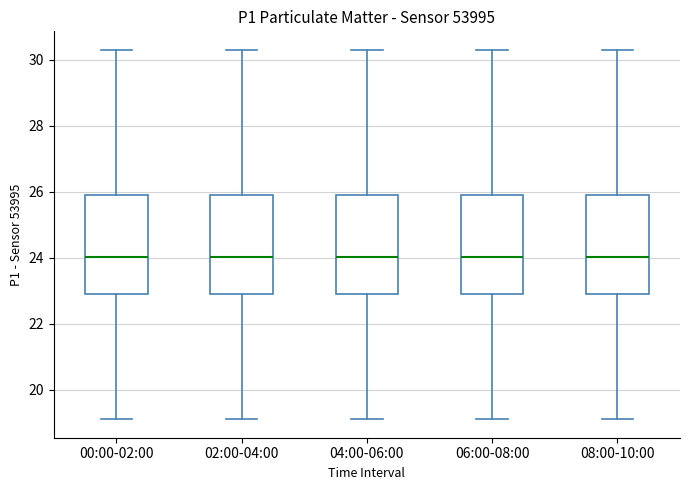

Where does the upper whisker of the box for 04:00-06:00 end on the y-axis? The values are not printed on the chart, so give them approximately, as read against the axis.

30.4